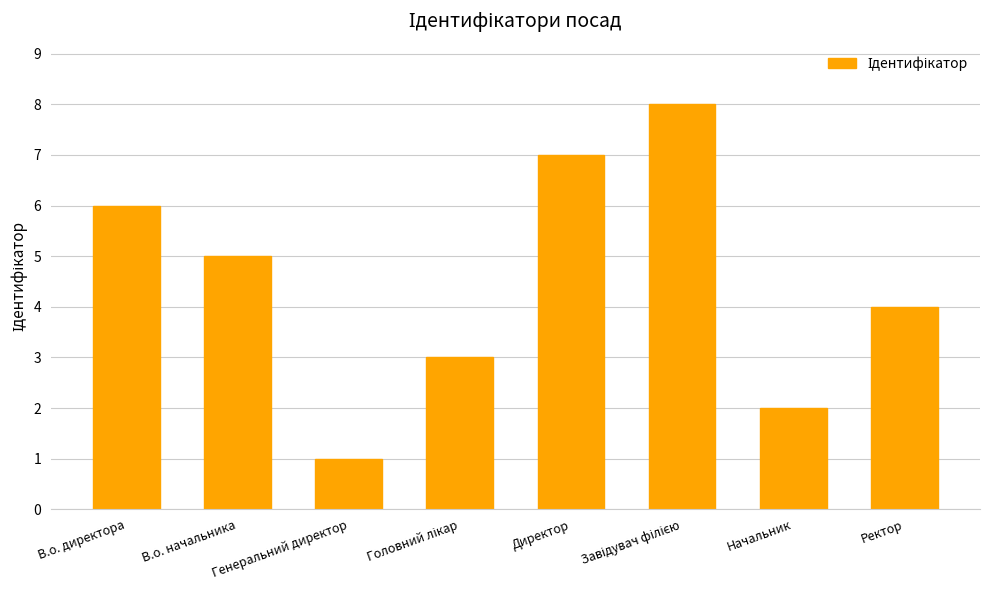

What is the value of the 8th bar from the left?

4